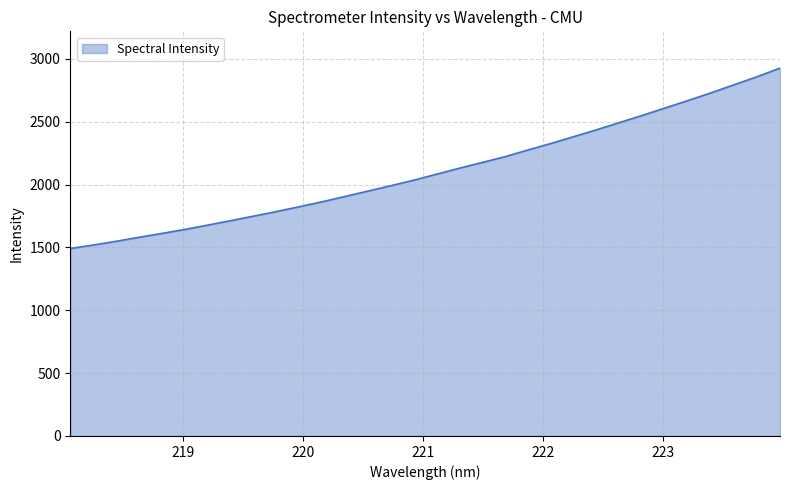

What is the greatest value displayed?

2925.7